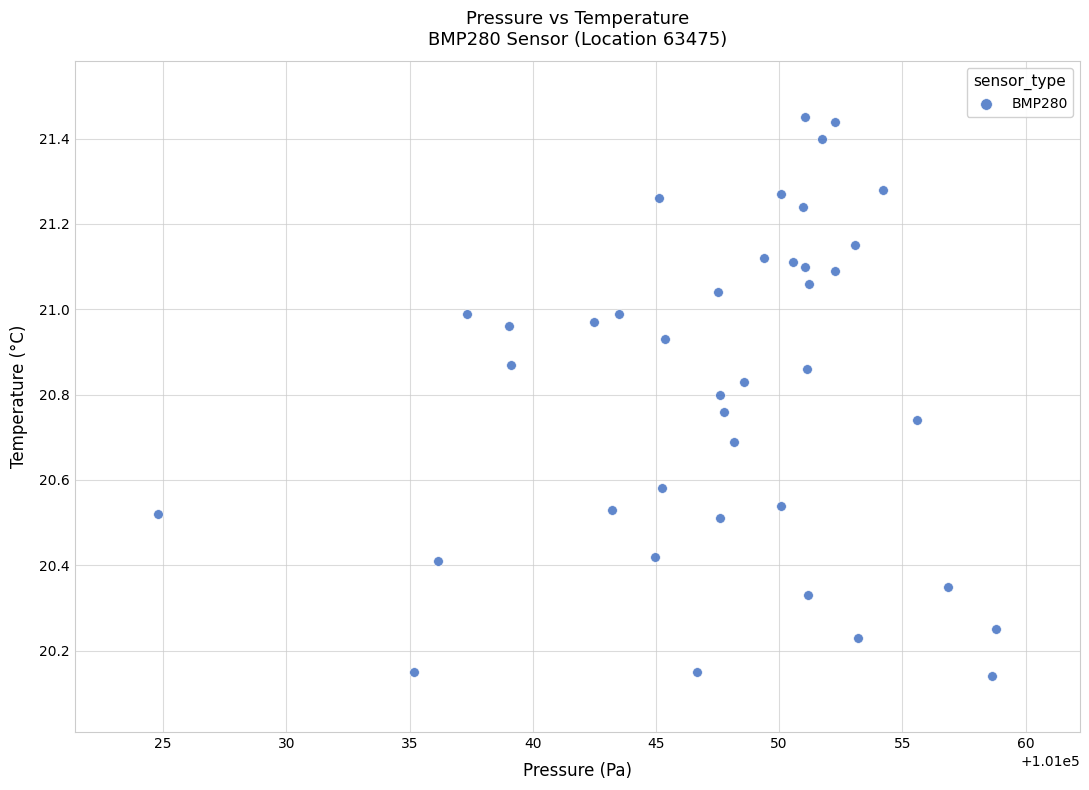

What is the range of Y values (max minus min)?

1.3